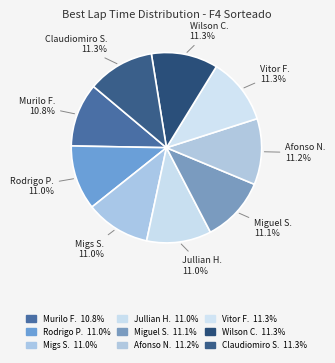

Is there any slice that represents more than half of the pie?

No